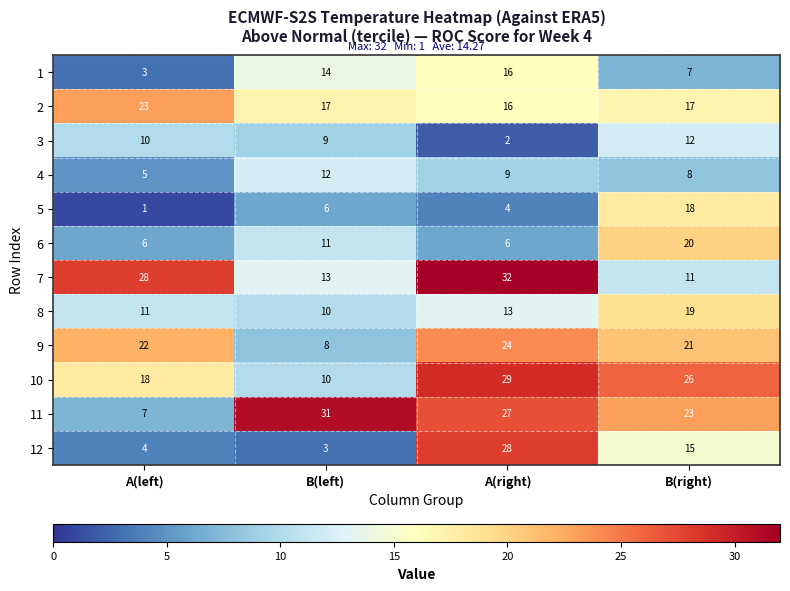

True or false: 3 has a value of 5 at B(right).

False